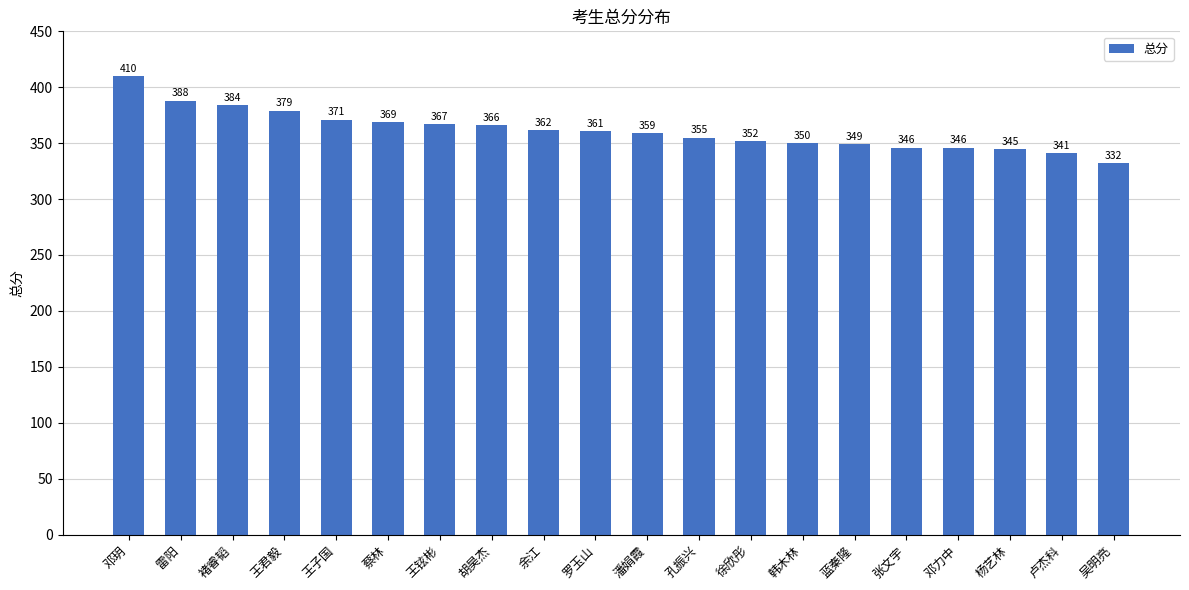

Read the value at 孔振兴, to the nearest 5.

355